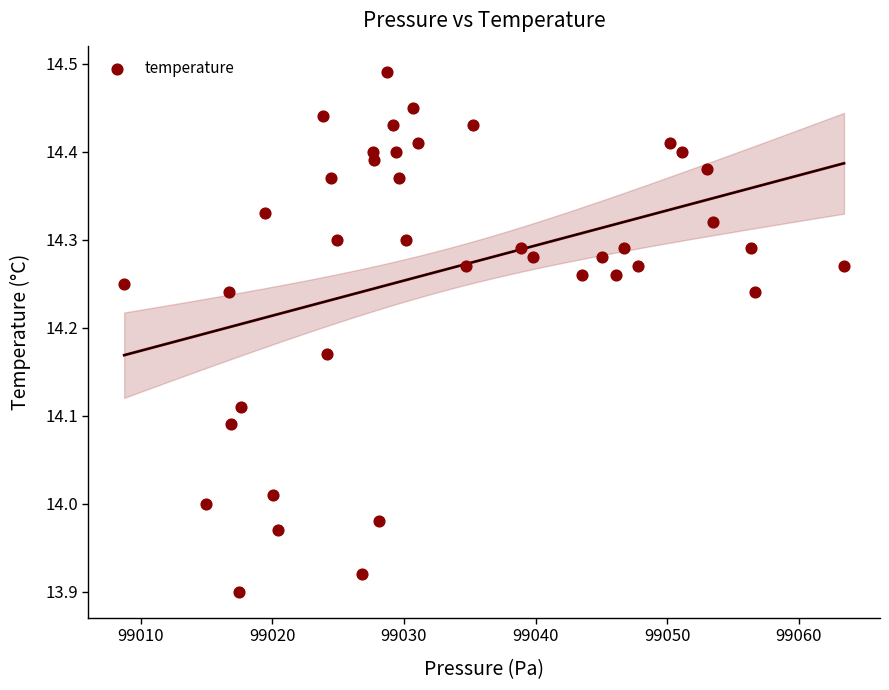

What is the range of Y values (max minus min)?

0.6